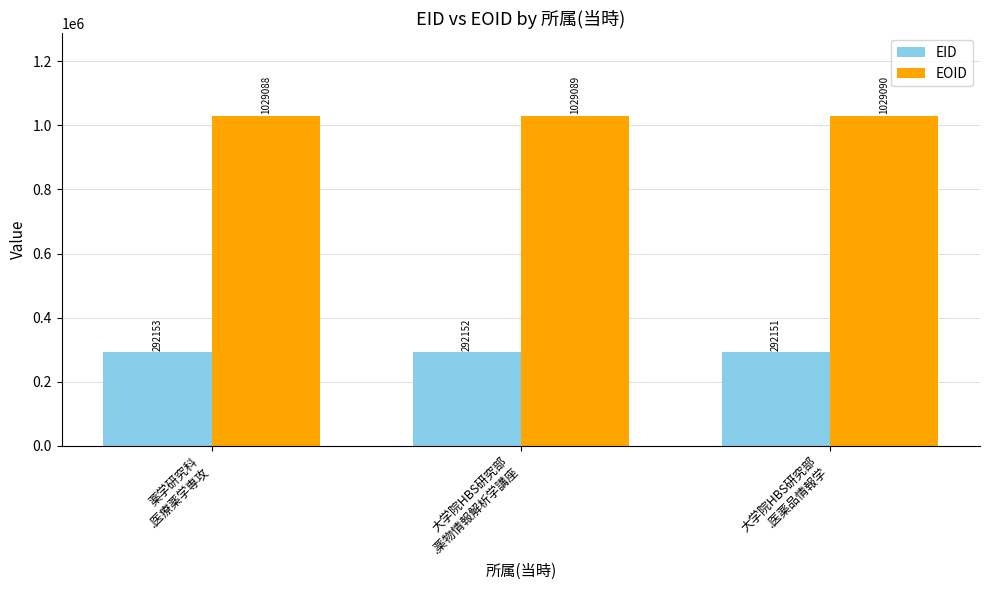

Is it true that EID equals 292153 at 薬学研究科
.医療薬学専攻?

True